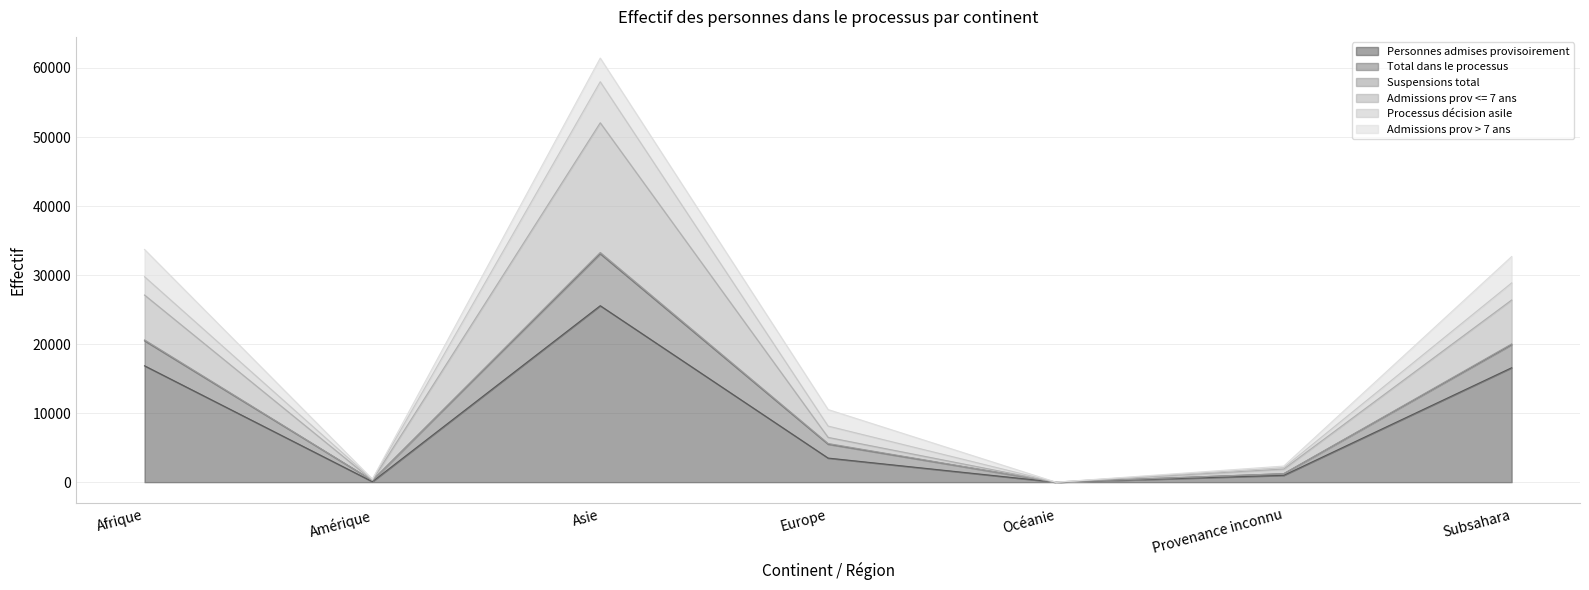

Is it true that Personnes admises provisoirement equals 16576 at Subsahara?

True